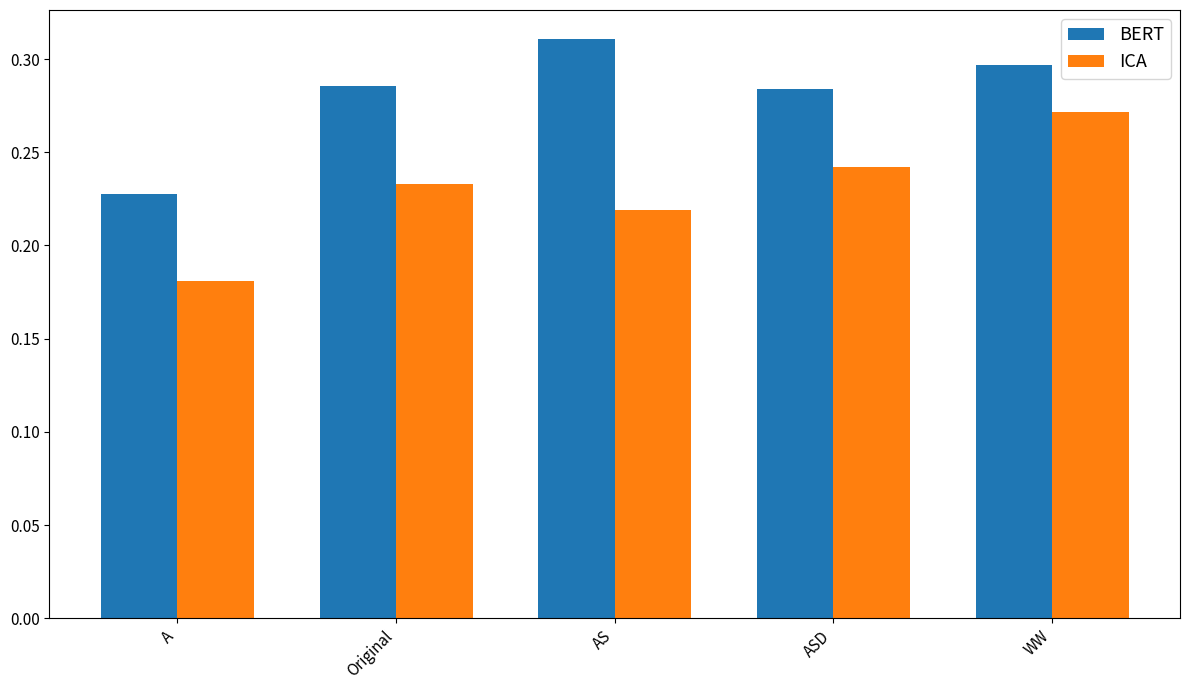

The ICA series shows 0.0 at A. True or false?

False